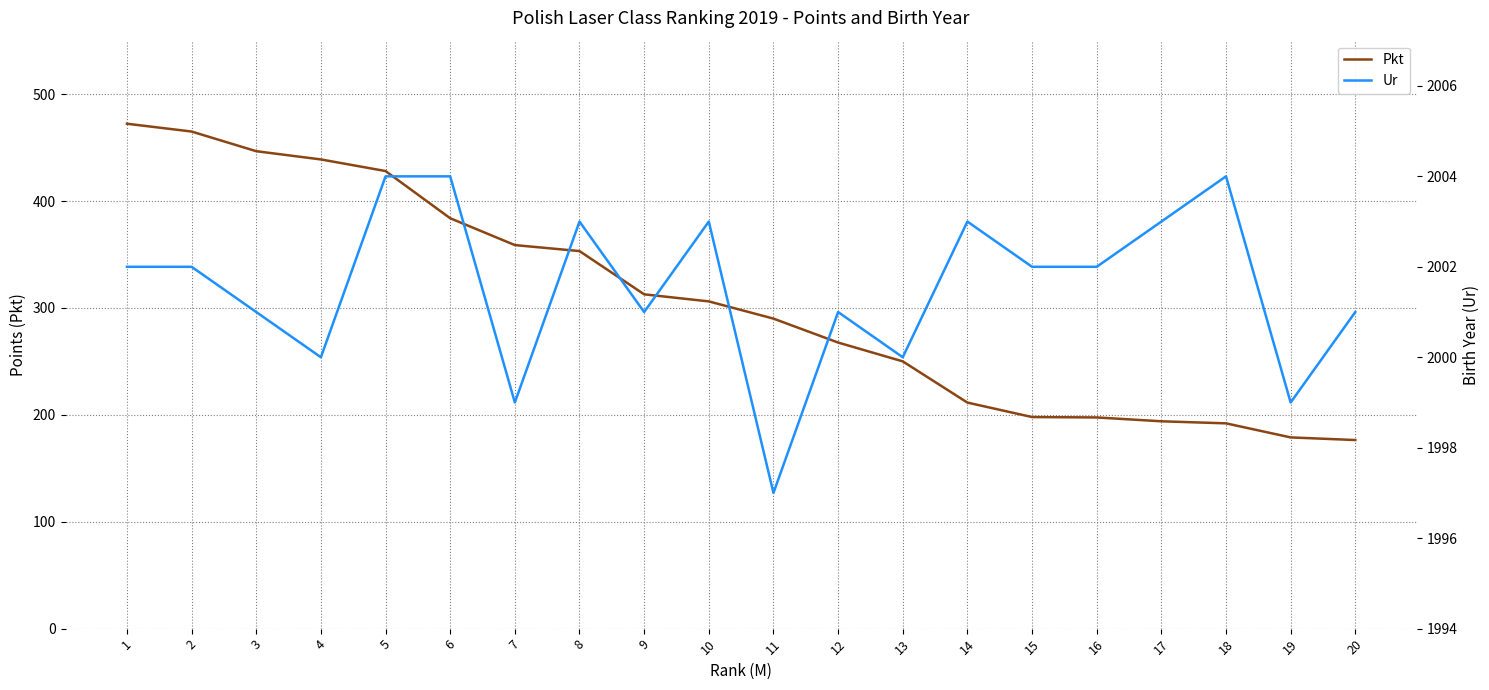

Read the Pkt value at 1.

472.3